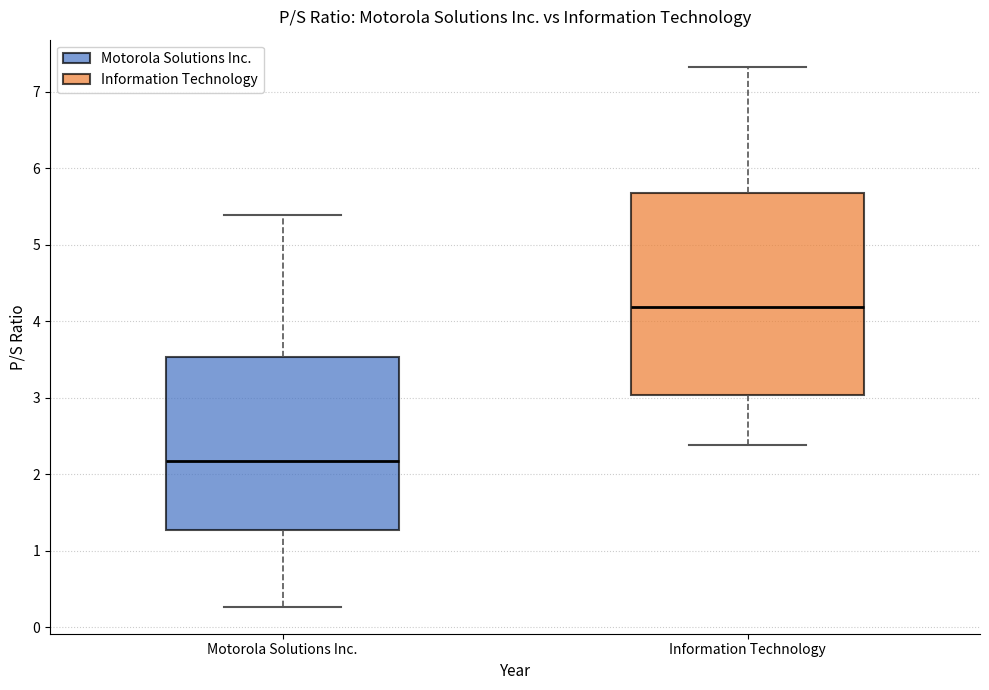

Where is the lower edge of the box for Motorola Solutions Inc. on the y-axis? The values are not printed on the chart, so give them approximately, as read against the axis.

1.3